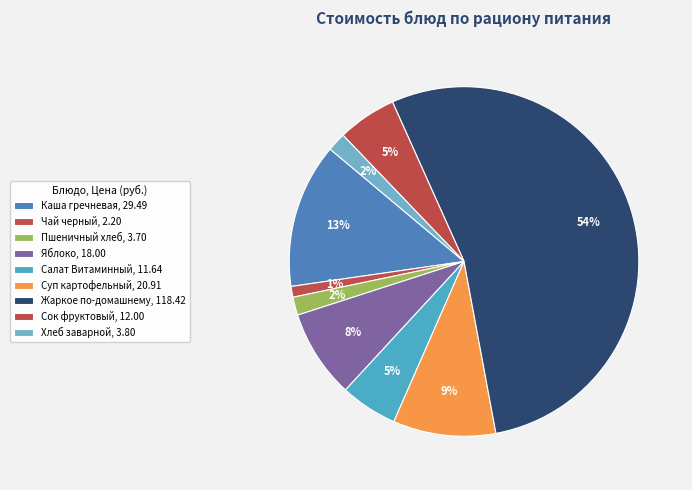

Which category has the biggest portion of the pie?

Жаркое по-домашнему